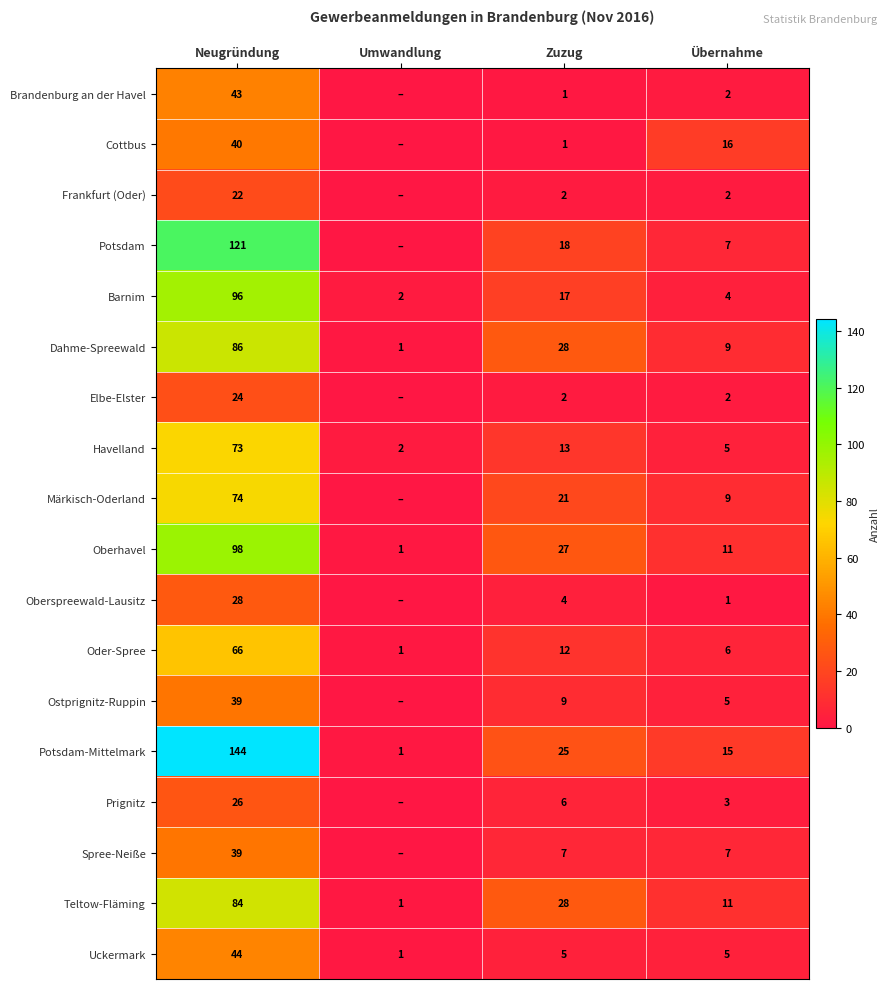

At which category does the chart reach its minimum across all series?

Umwandlung